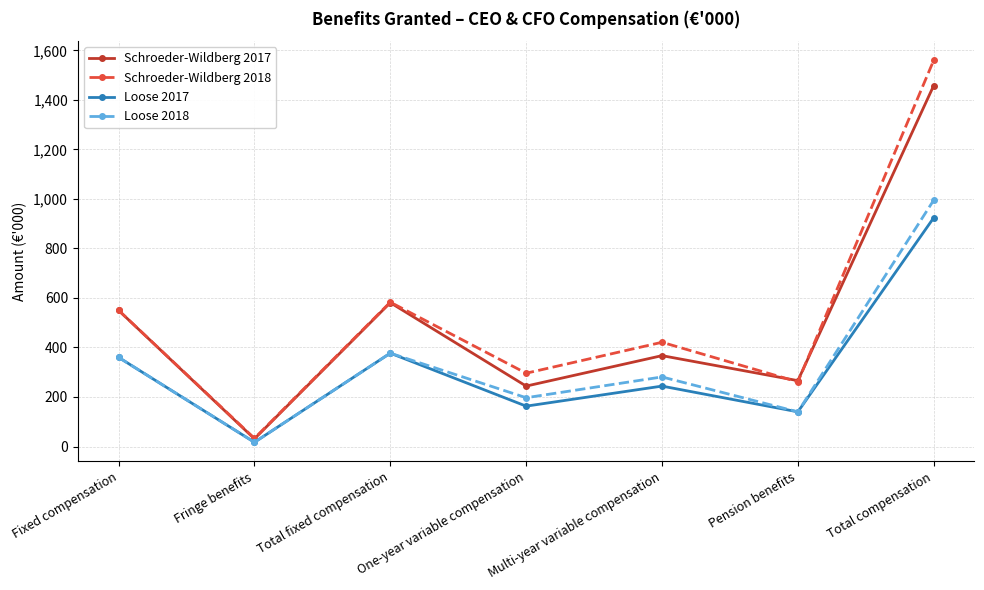

What is the sum of all Loose 2017 values?

2225